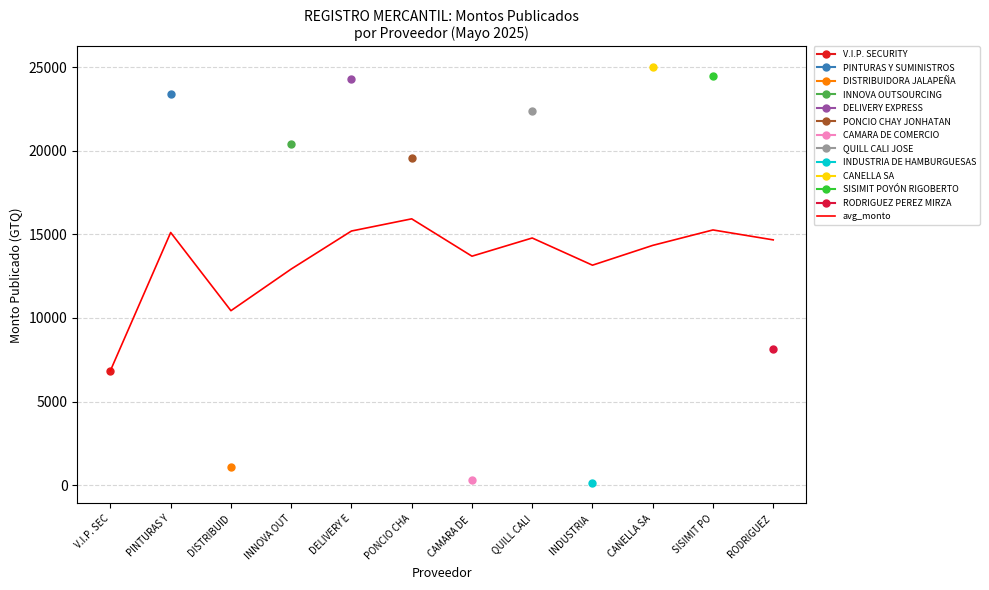

What is the greatest value displayed?

15930.0